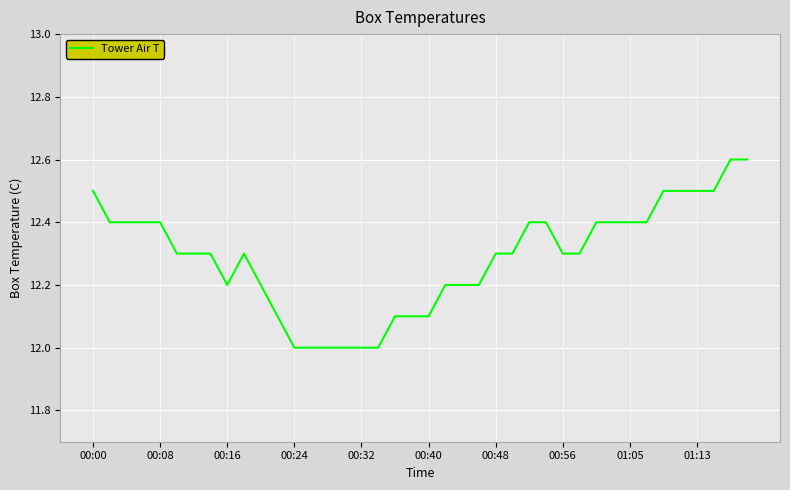

What is the difference between the maximum and minimum values?

0.6